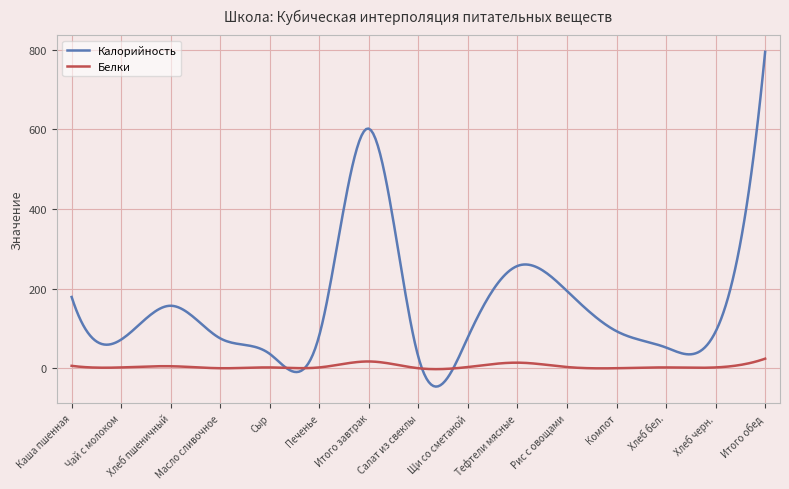

Which series has the largest range (max minus min)?

Калорийность